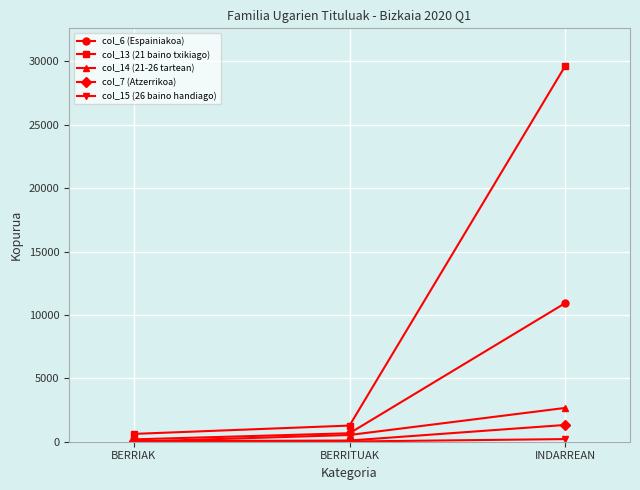

At which category is the sum across all series the highest?

INDARREAN